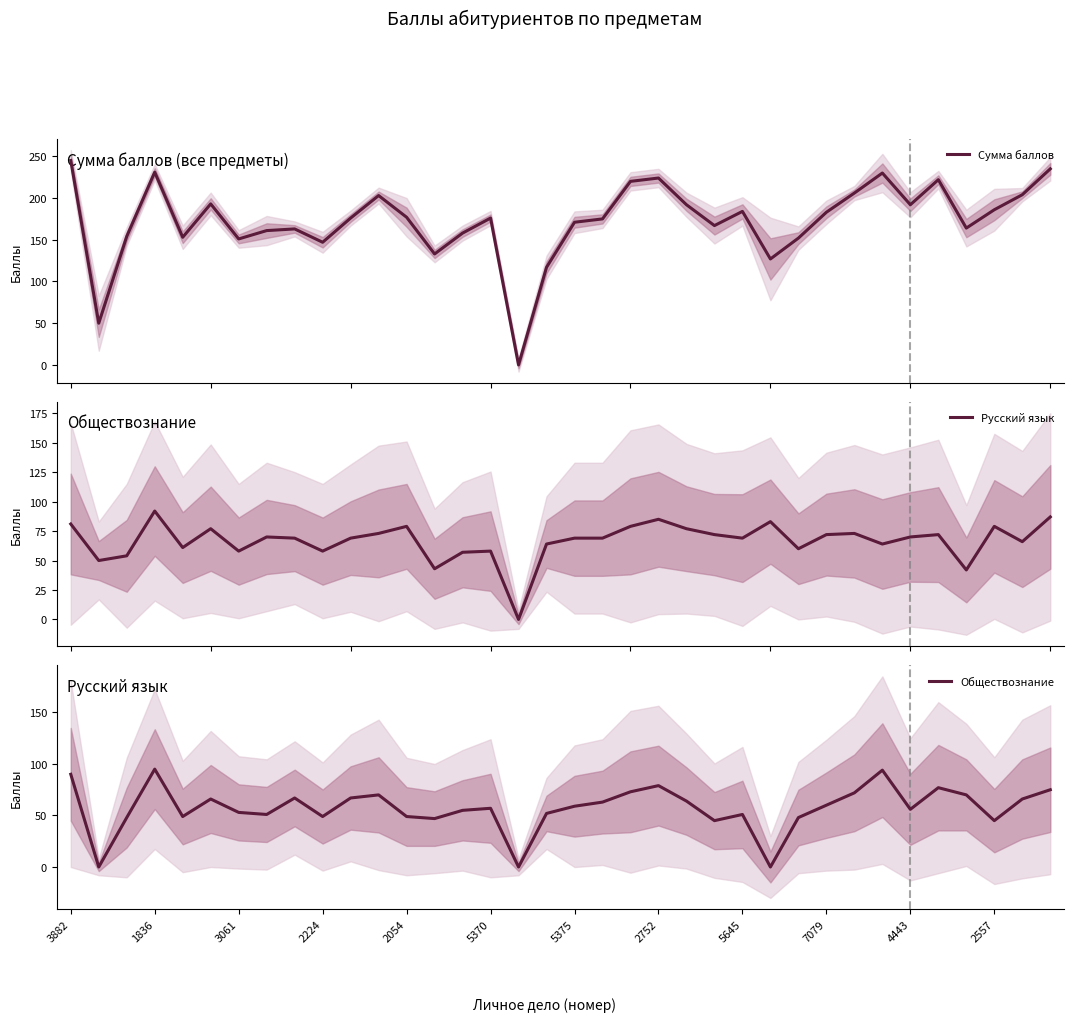

Is it true that Сумма баллов equals 234 at 5370?

False